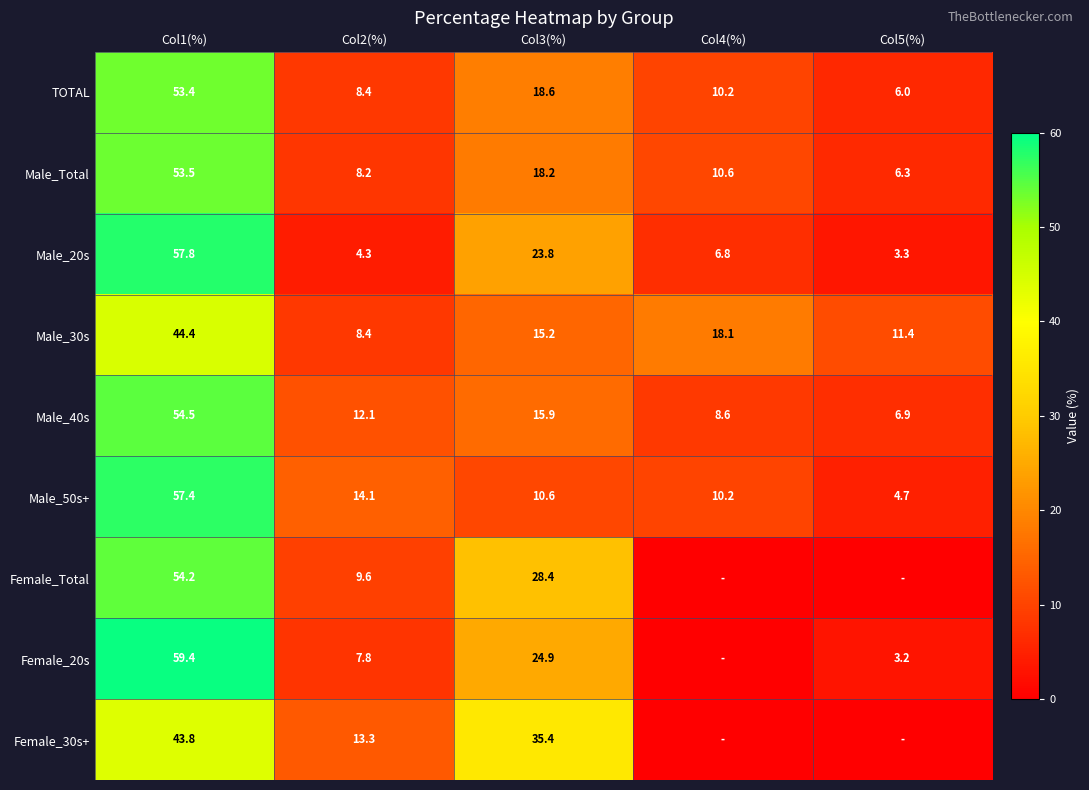

The Male_20s series shows 32.0 at Col3(%). True or false?

False